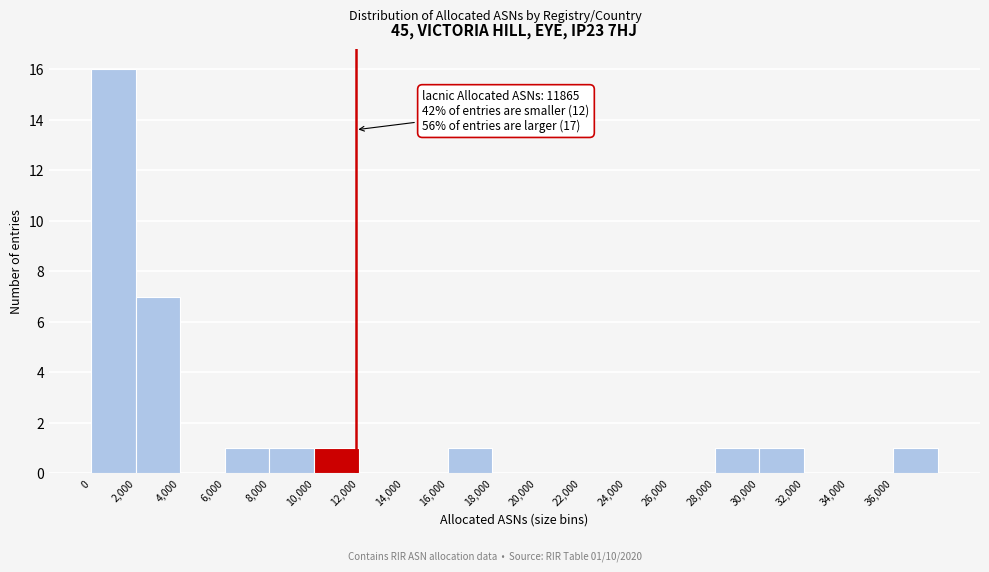

Over which range of the x-axis is the bar tallest?

0 to 2000